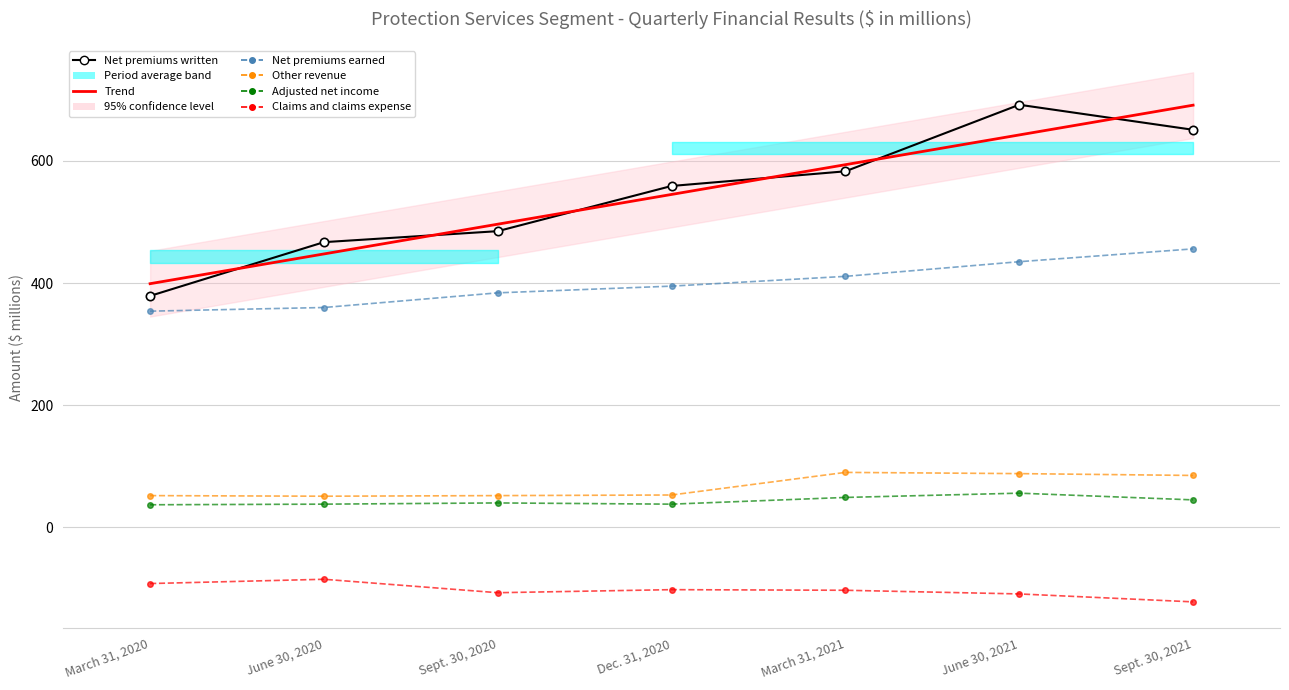

What are all the series names shown in the legend?

Net premiums written, Net premiums earned, Other revenue, Adjusted net income, Claims and claims expense, Trend